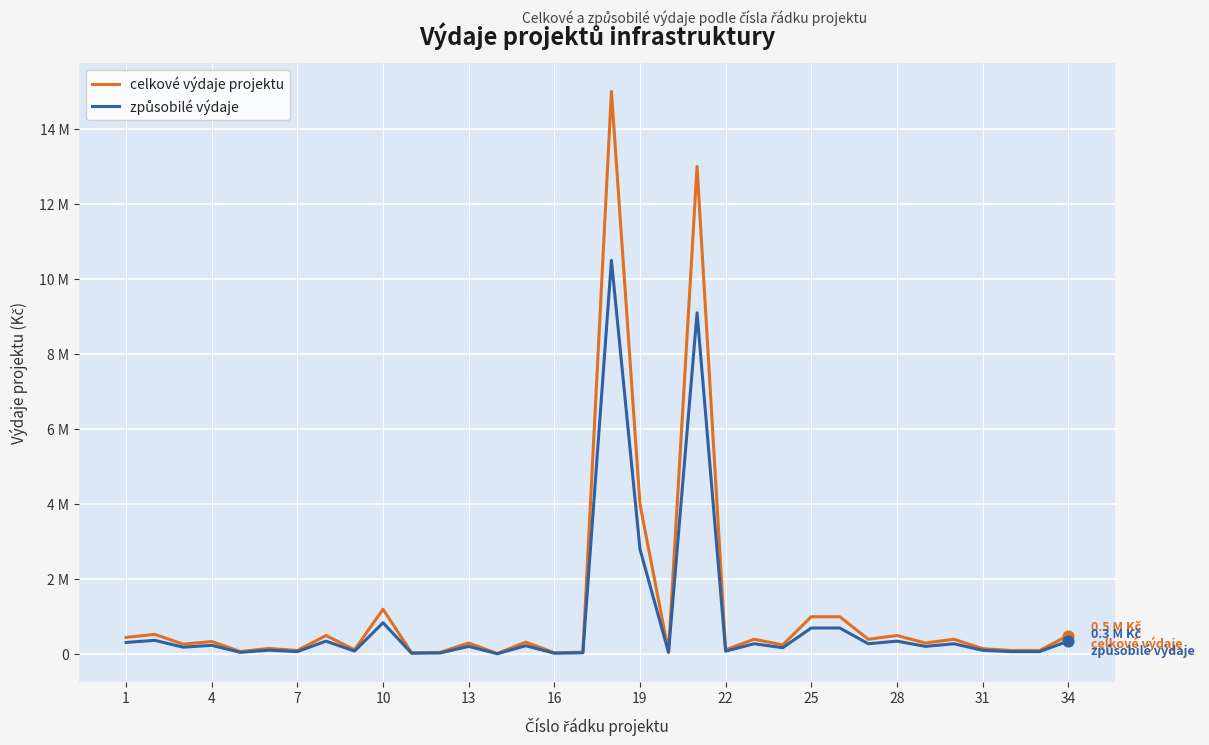

At how many categories does at least one series exceed 9828584?

2